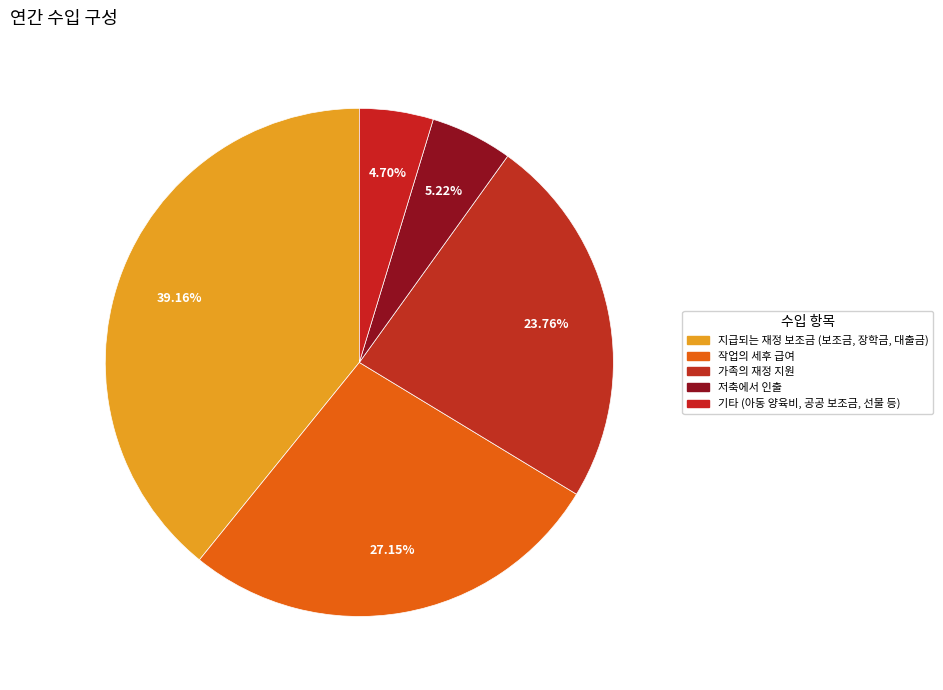

To the nearest percent, what is the combined percentage of 가족의 재정 지원 and 지급되는 재정 보조금 (보조금, 장학금, 대출금)?

63%